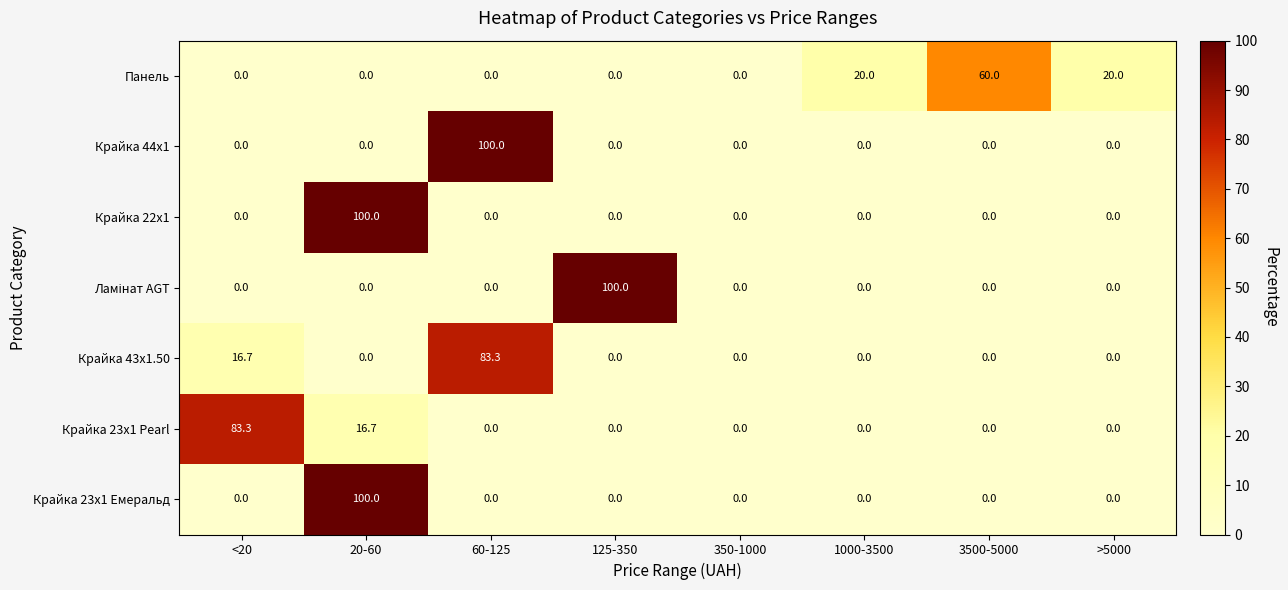

At how many categories does at least one series exceed 70?

4